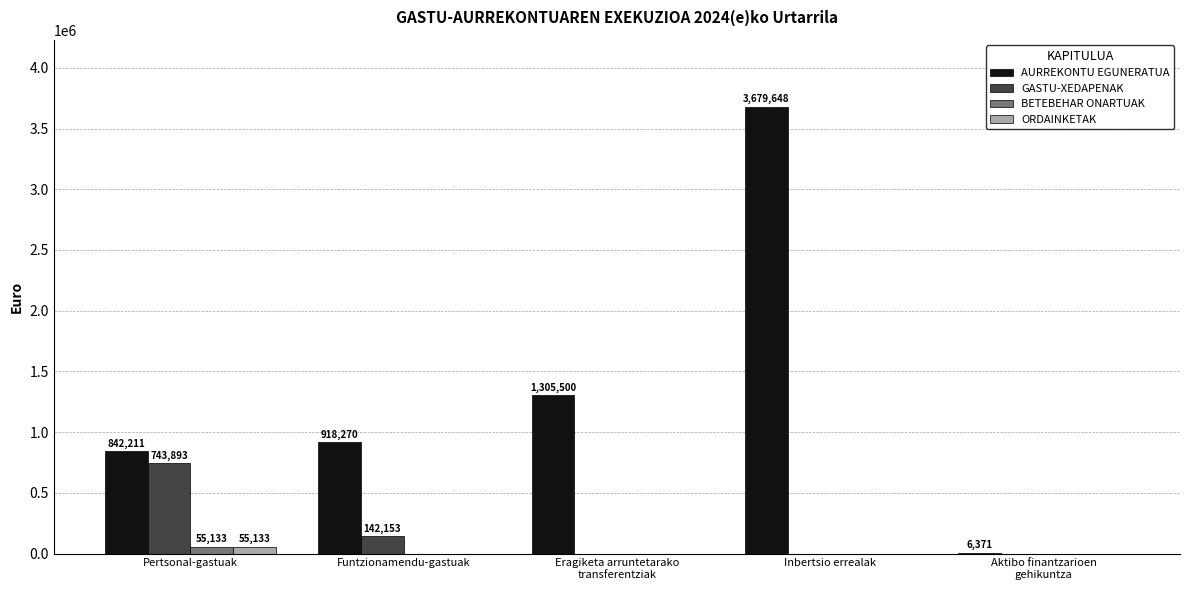

What is the sum of the GASTU-XEDAPENAK values at Funtzionamendu-gastuak and Inbertsio errealak?

142153.2